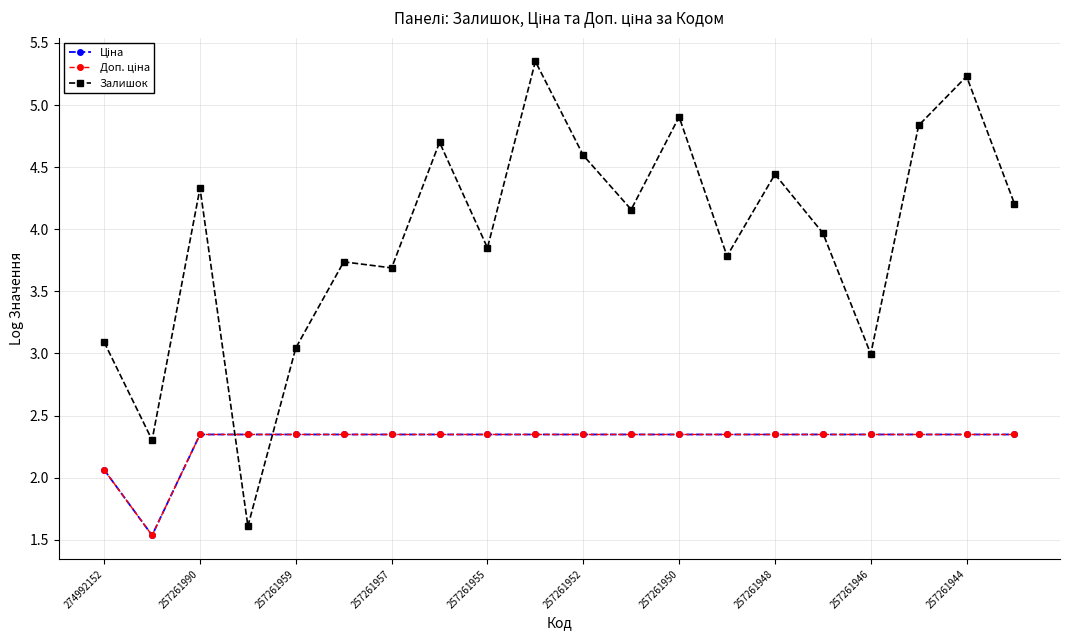

Which series has the largest total across all categories?

Залишок